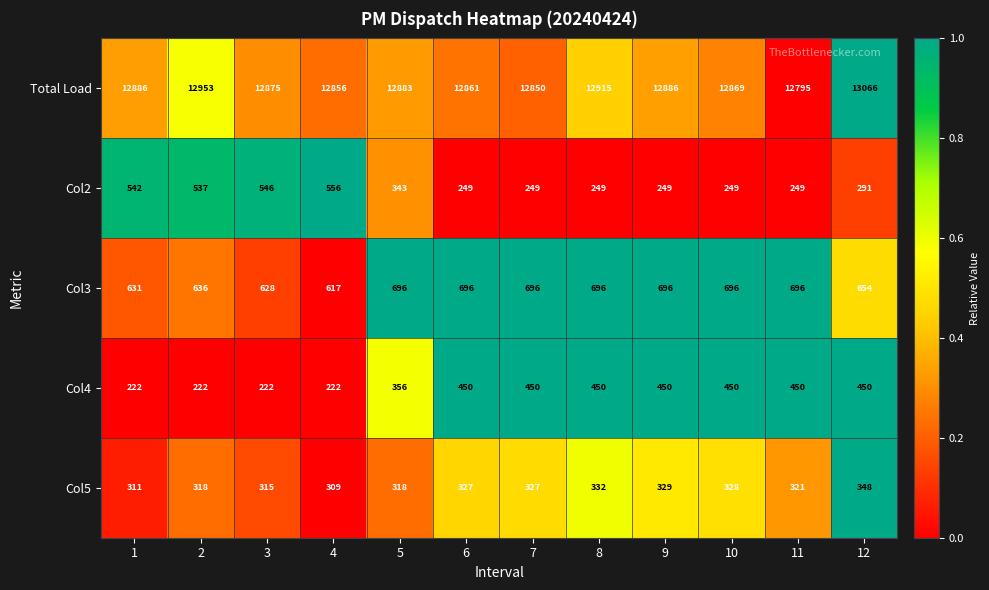

What is the difference between the highest and lowest values at 8?

12666